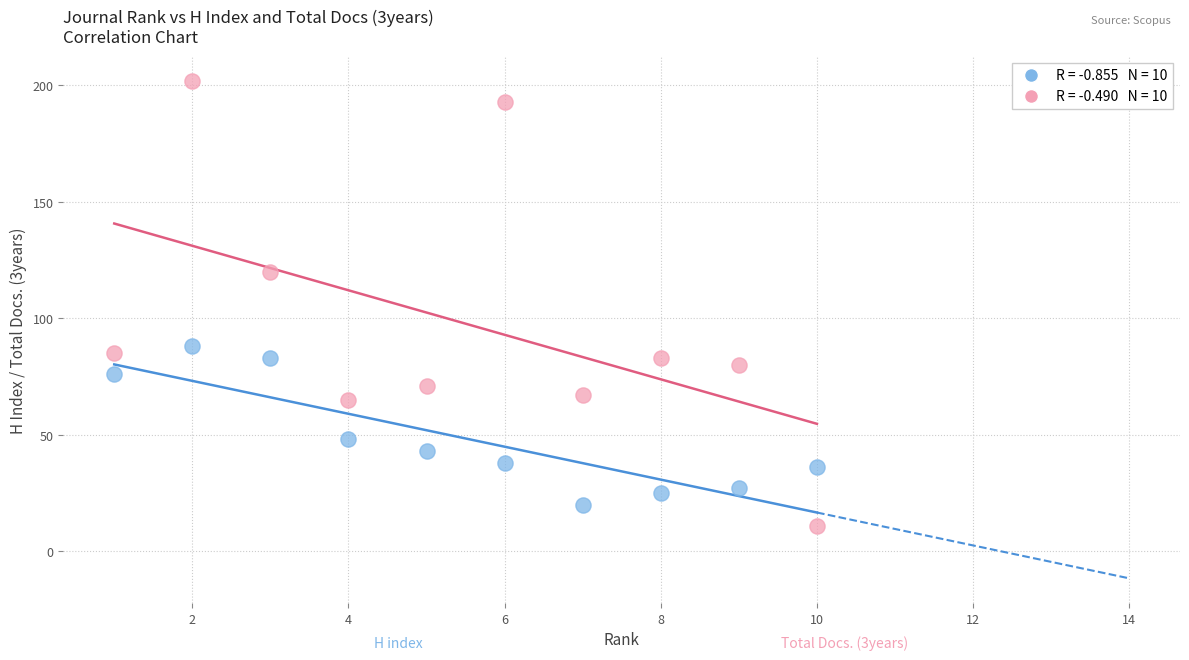

Across all data points, what is the range of X values (max minus min)?

9